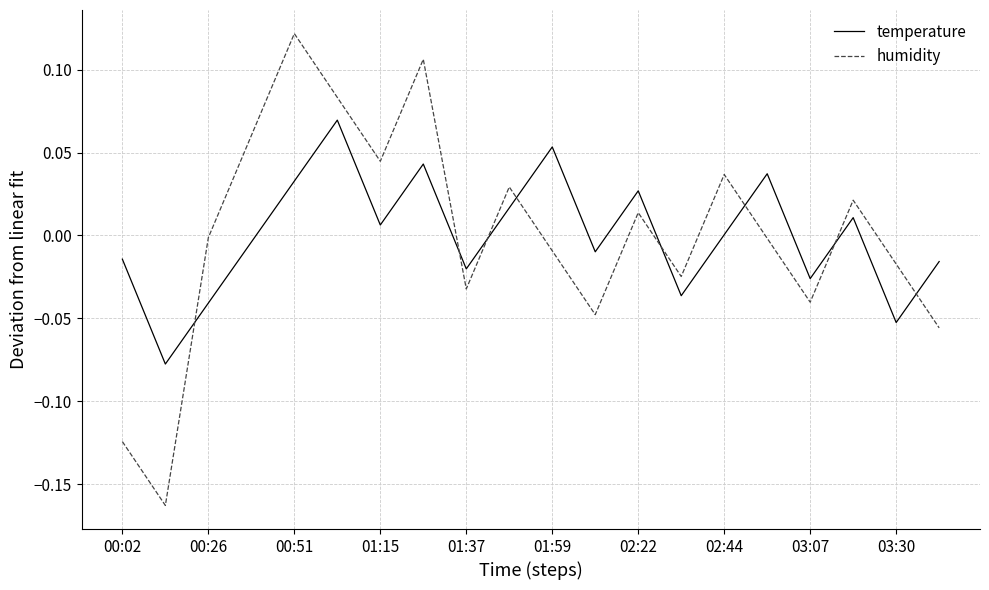

Which series has the widest spread of values?

humidity